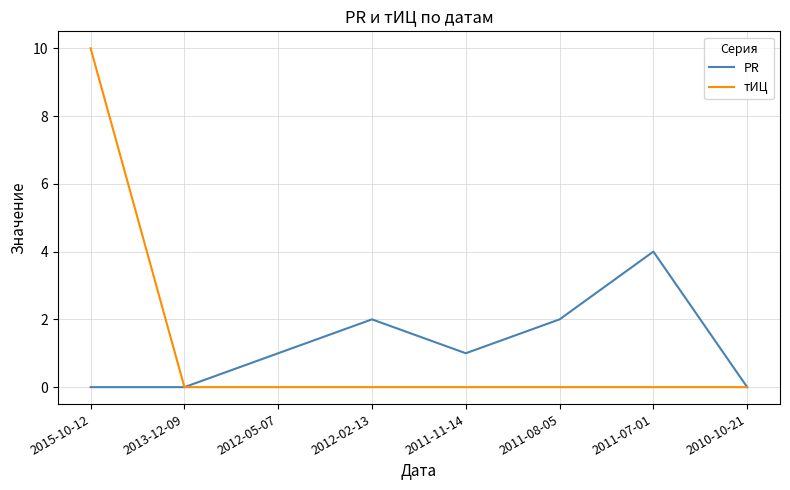

Rank the series at 2012-02-13 from highest to lowest value.

PR, тИЦ